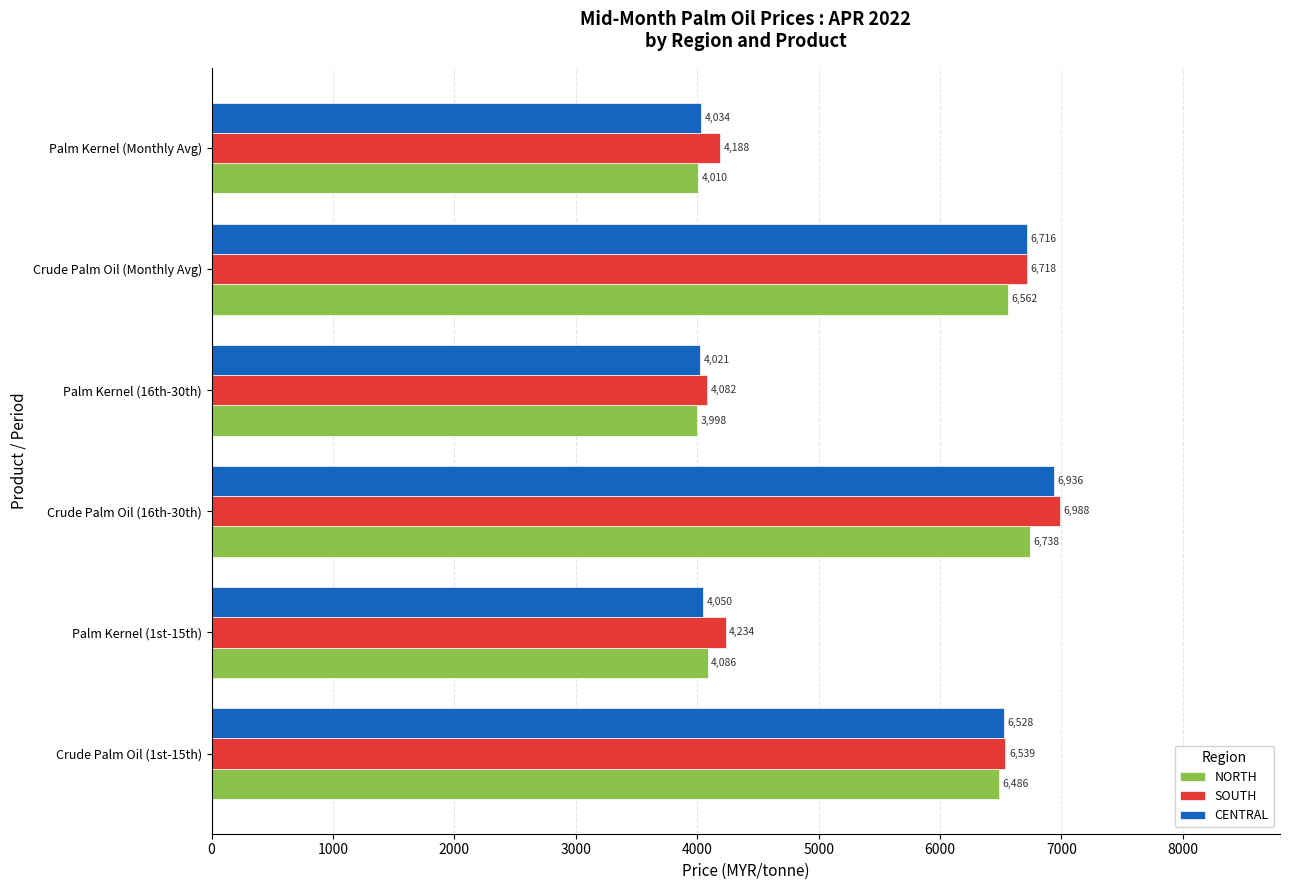

Between Crude Palm Oil (1st-15th) and Palm Kernel (16th-30th), which series saw the biggest shift?

CENTRAL